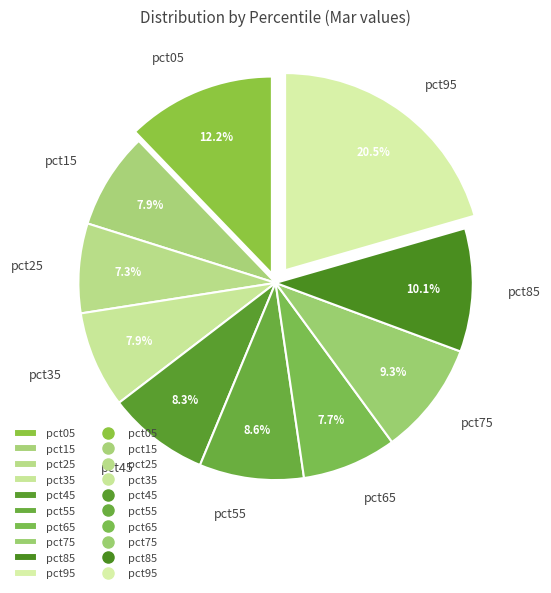

Which category has the biggest portion of the pie?

pct95